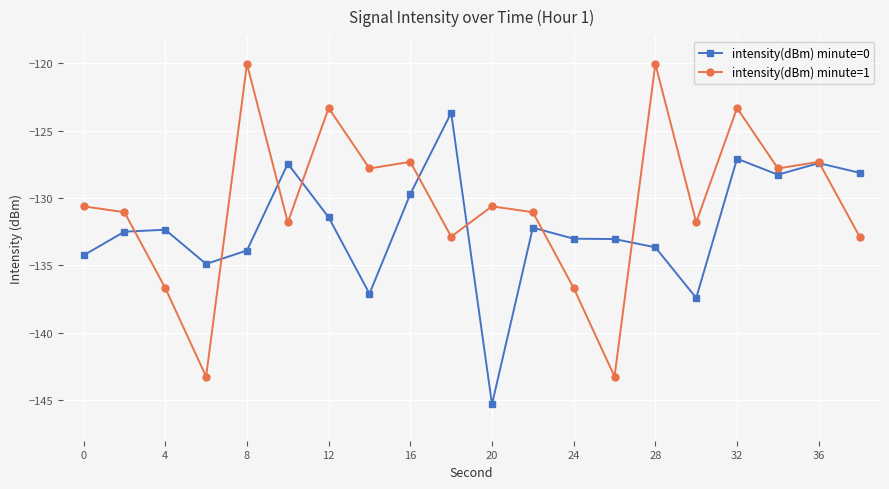

What is the lowest value of the intensity(dBm) minute=0 series?

-145.3